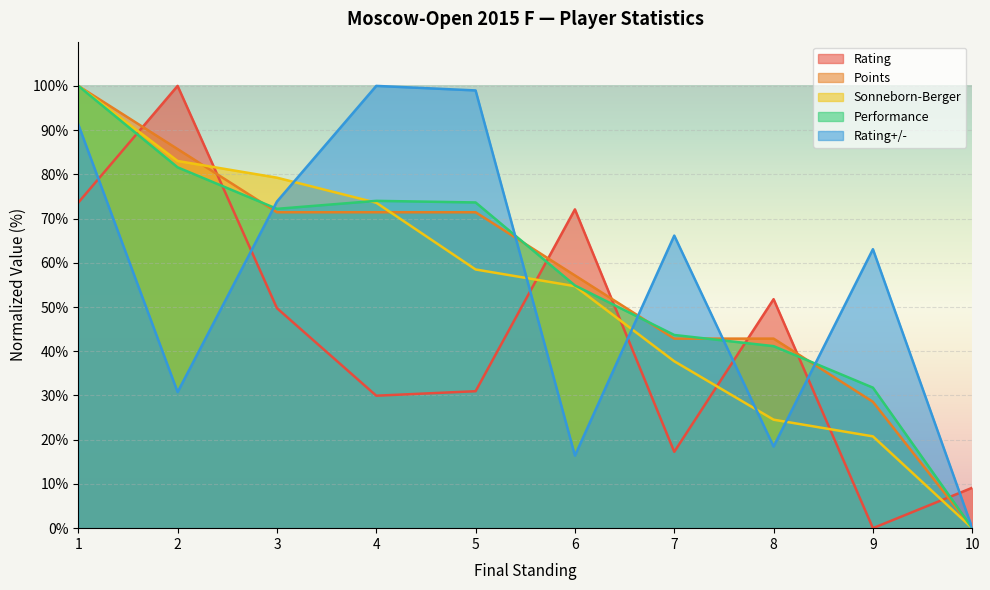

What is the greatest value displayed?

100.0